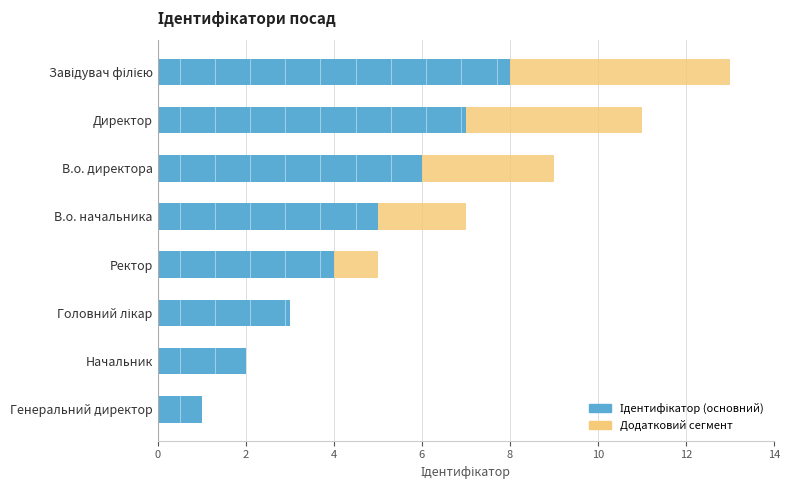

What is the value of the Додатковий сегмент bar at the 3rd from the left?

3